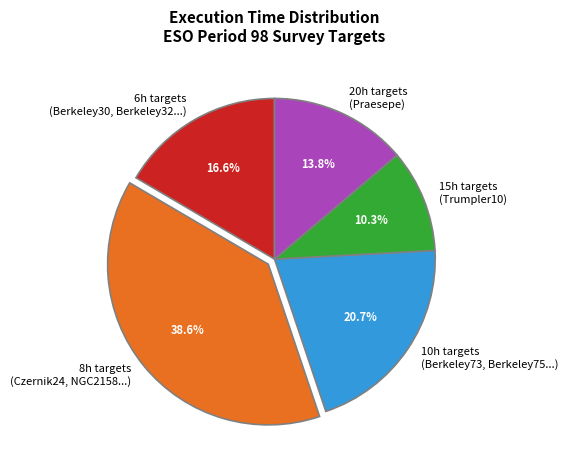

To the nearest percent, what is the average slice percentage?

20%